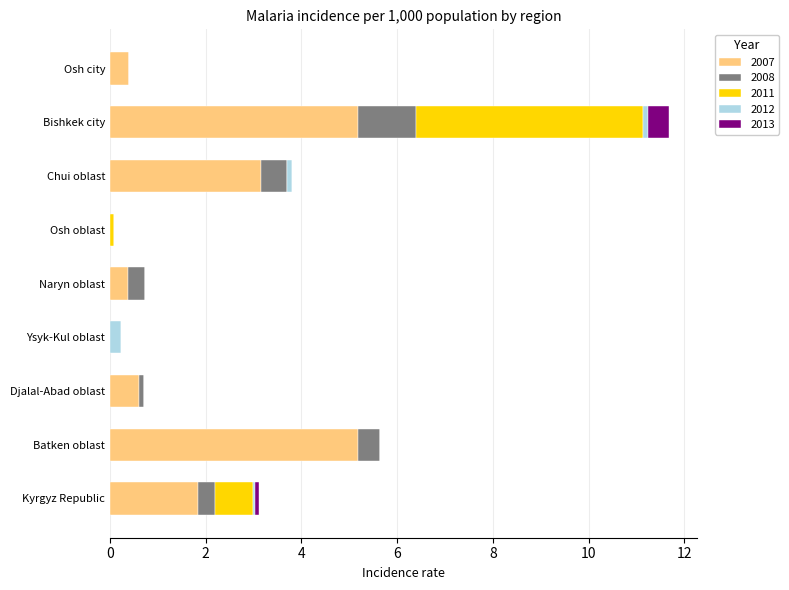

Where is 2007 nearest to the value 2?

Kyrgyz Republic